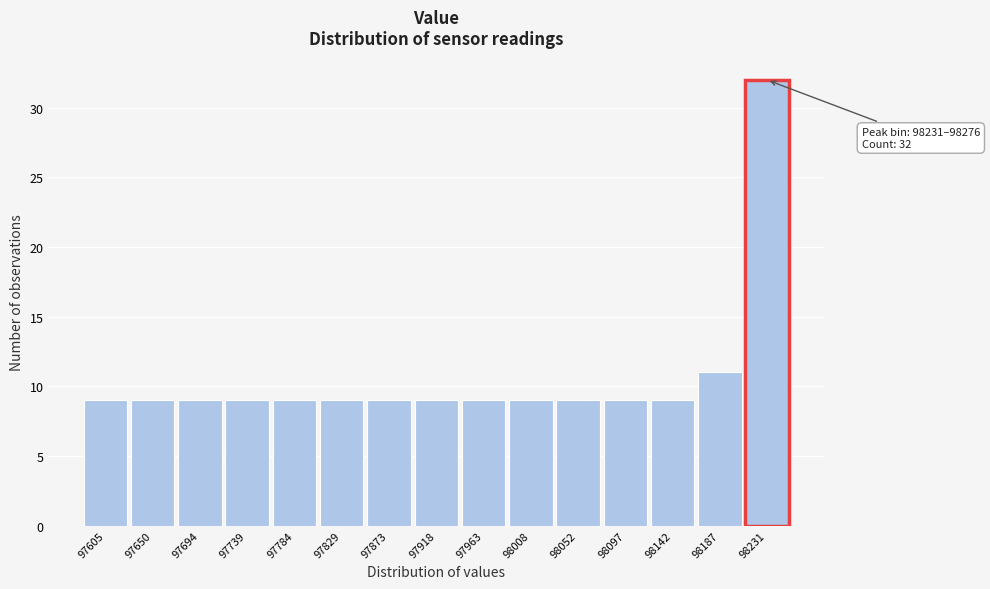

Reading left to right, extract all data points from this chart.

97605=9	97650=9	97694=9	97739=9	97784=9	97829=9	97873=9	97918=9	97963=9	98008=9	98052=9	98097=9	98142=9	98187=11	98231=32